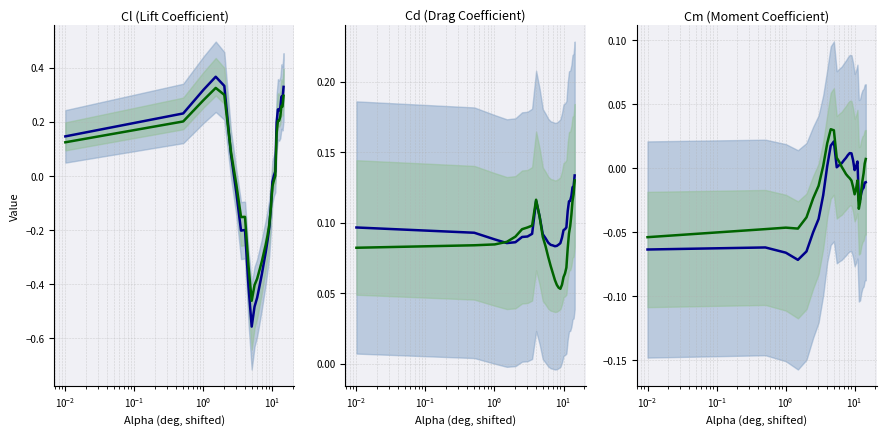

In Series 1, how many points are lower than both neighbors (excluding endpoints)?

4